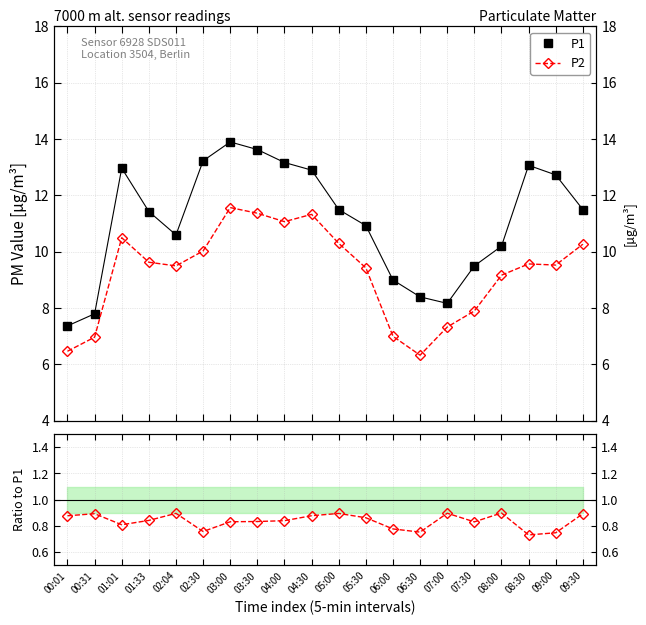

Which category has the highest value in the P2/P1 series?

08:00